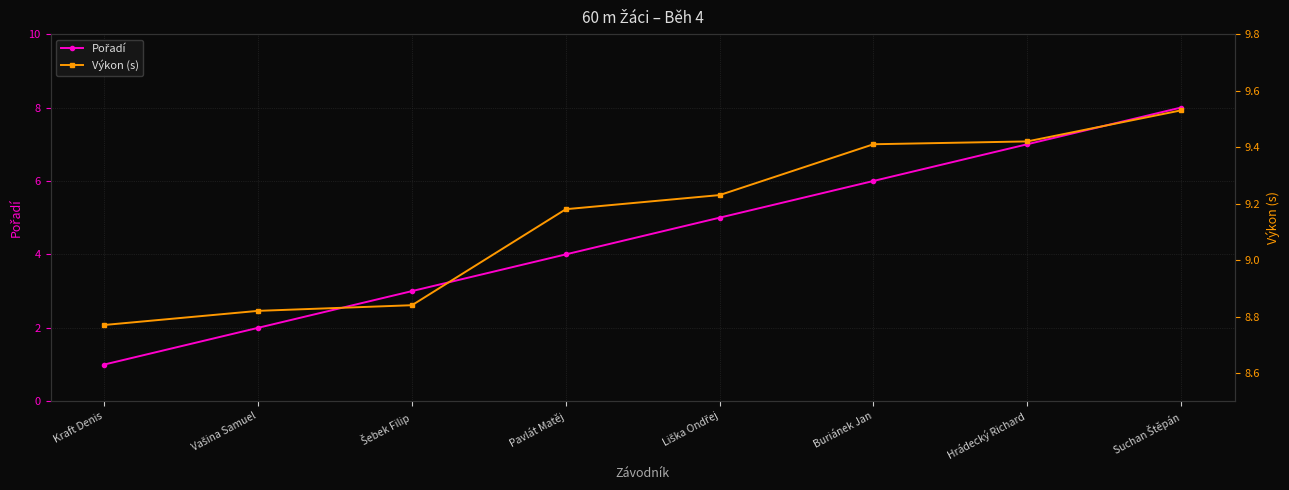

Where does the Pořadí series first go above 5?

Buriánek Jan